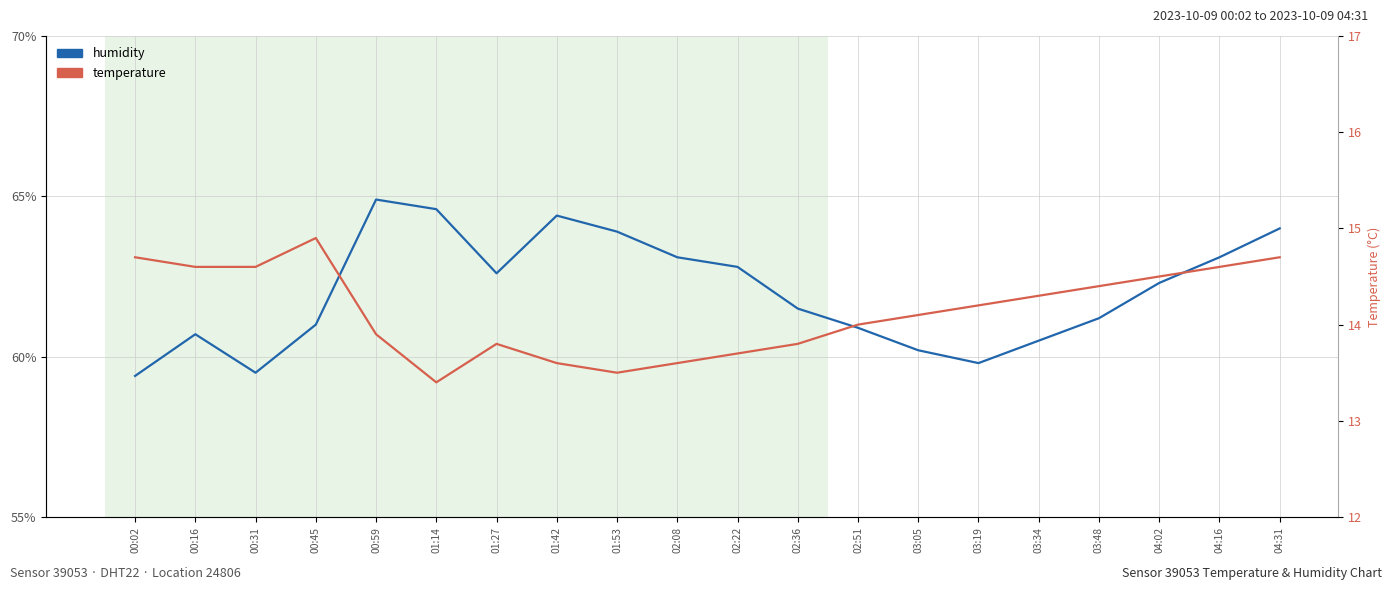

Which has a higher value, 00:16 or 01:53?

01:53